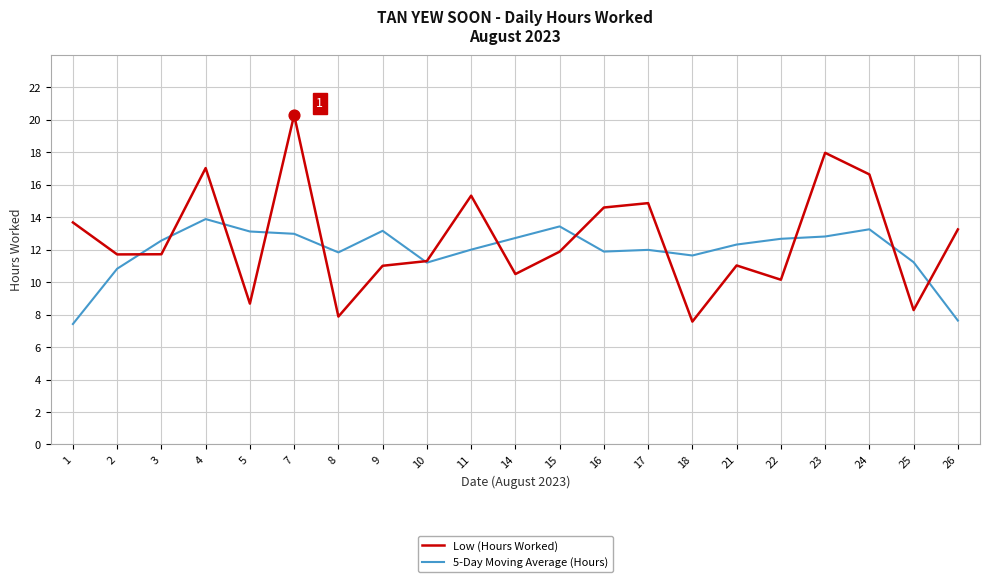

Which series has the largest total across all categories?

Low (Hours Worked)